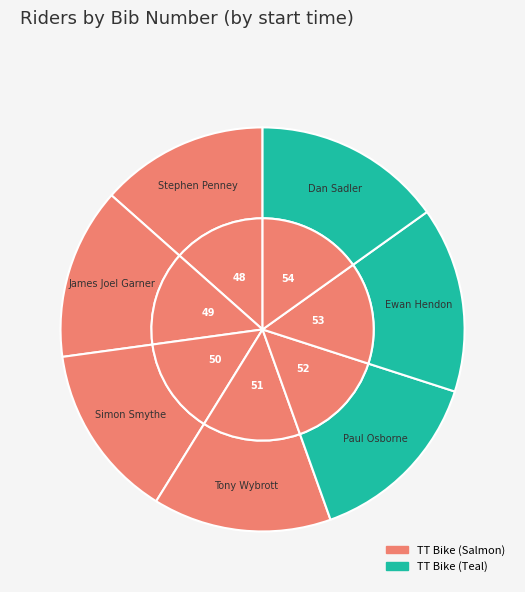

What is the change in value from James Joel Garner to Simon Smythe?

+1